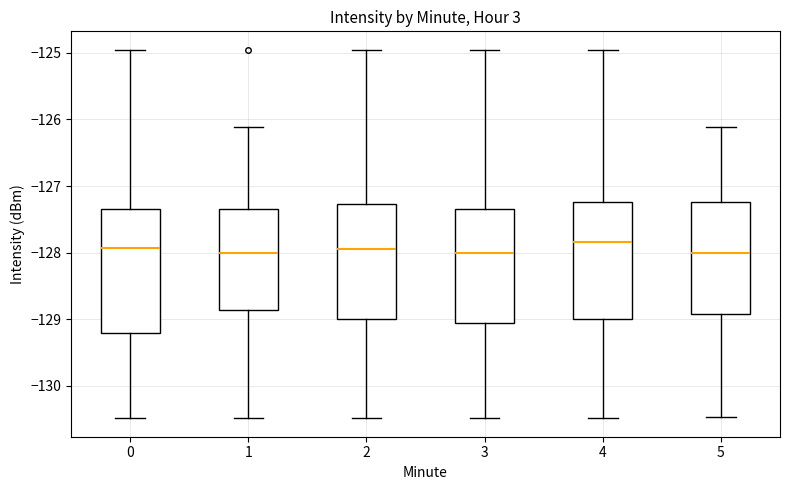

Reading left to right, transcribe this box plot: for each box, give where its median line is, the range the box spans, and where its two whiskers end, as read against the y-axis. The values are not printed on the chart, so give them approximately, as read against the axis.

0: median -127.9, box -129.2 to -127.3, whiskers -130.5 to -125.0
1: median -128.0, box -128.9 to -127.4, whiskers -130.5 to -126.1
2: median -127.9, box -129.0 to -127.3, whiskers -130.5 to -125.0
3: median -128.0, box -129.0 to -127.4, whiskers -130.5 to -125.0
4: median -127.8, box -129.0 to -127.2, whiskers -130.5 to -125.0
5: median -128.0, box -128.9 to -127.2, whiskers -130.5 to -126.1